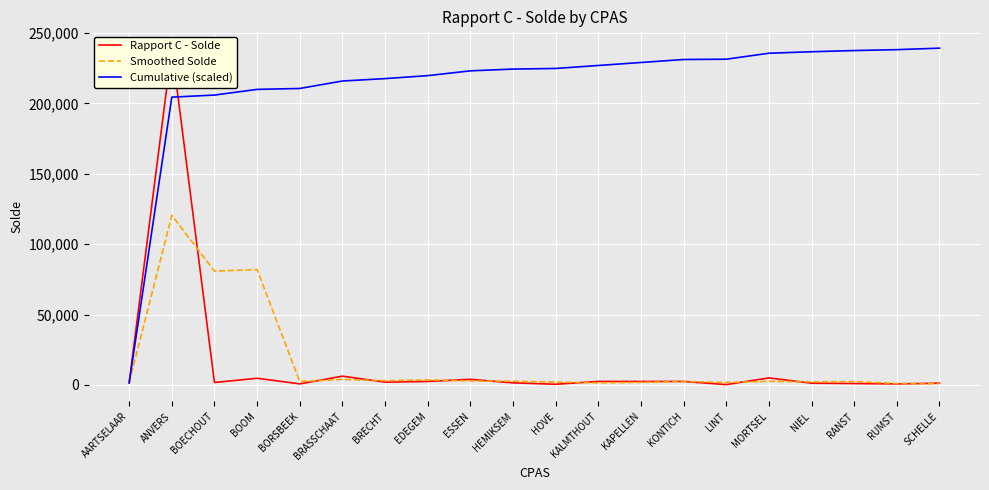

What is the sum of the Rapport C - Solde values at ANVERS and HEMIKSEM?

240750.0